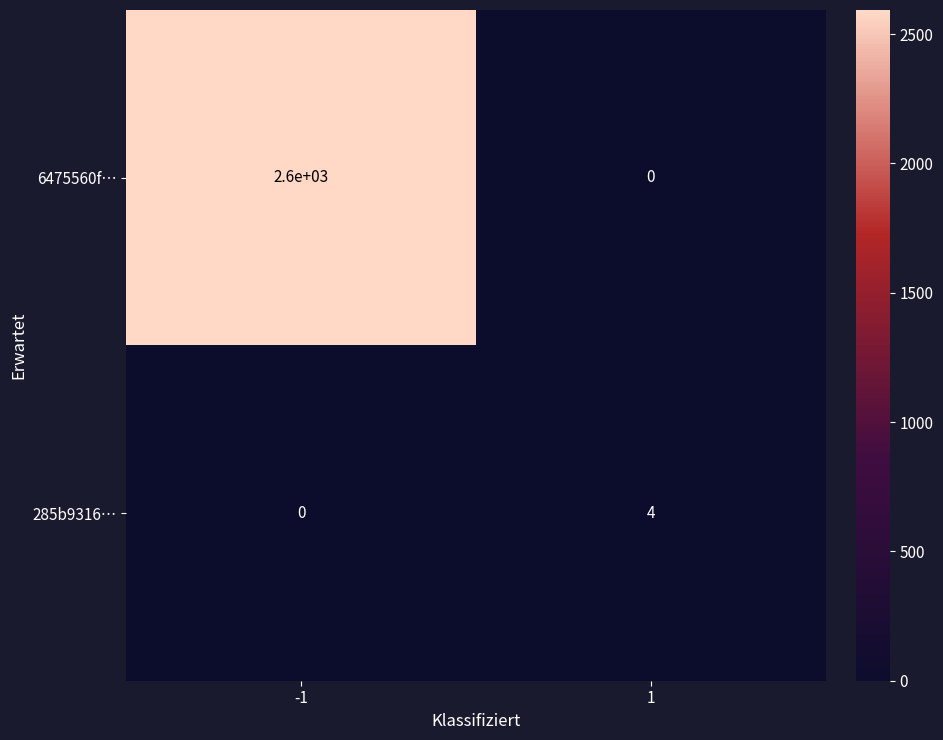

At which category is the sum across all series the highest?

-1